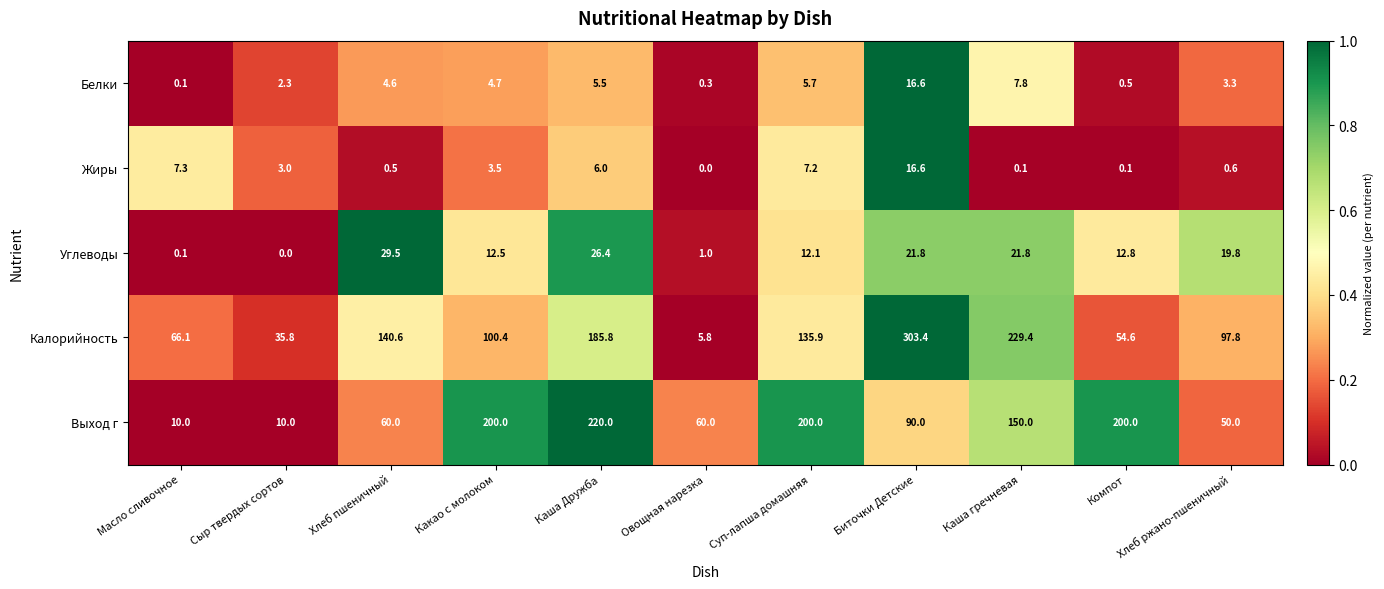

What is the difference between the Белки values at Каша гречневая and Какао с молоком?

3.1